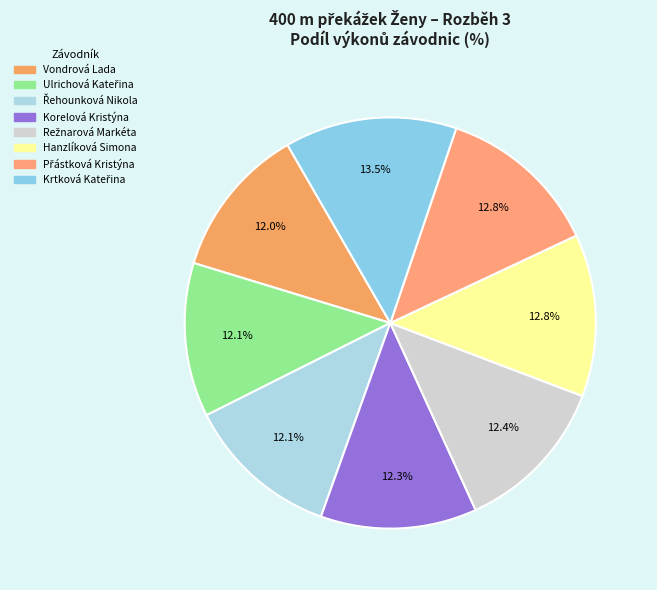

Is it true that Hanzlíková Simona is 23% of the pie?

False